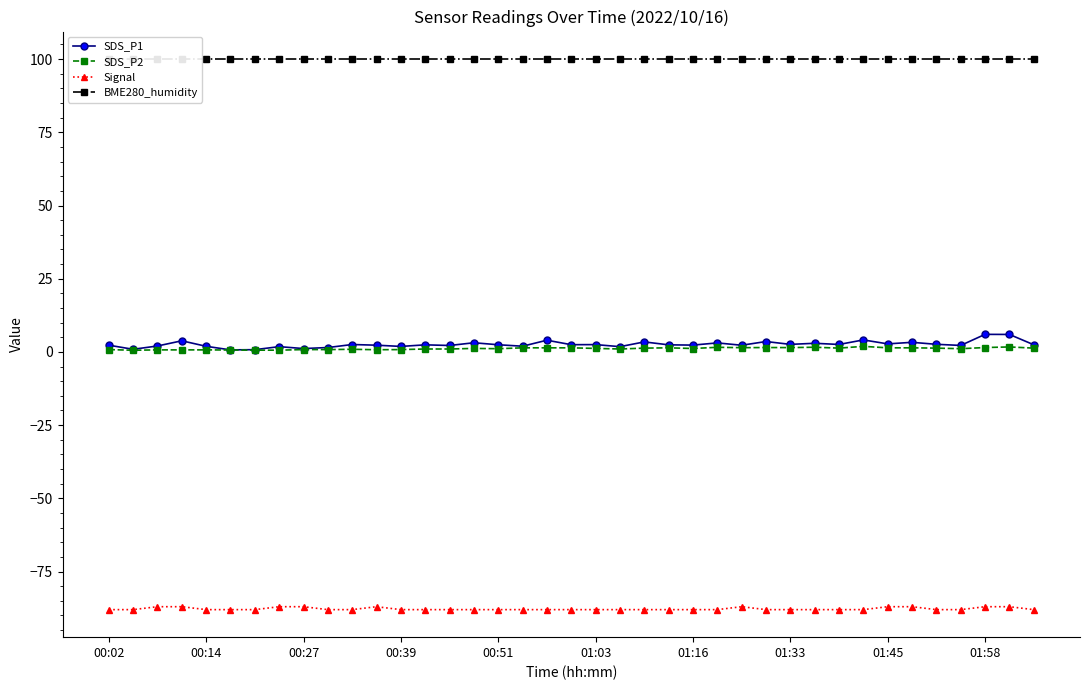

True or false: SDS_P2 and Signal intersect in this chart.

False